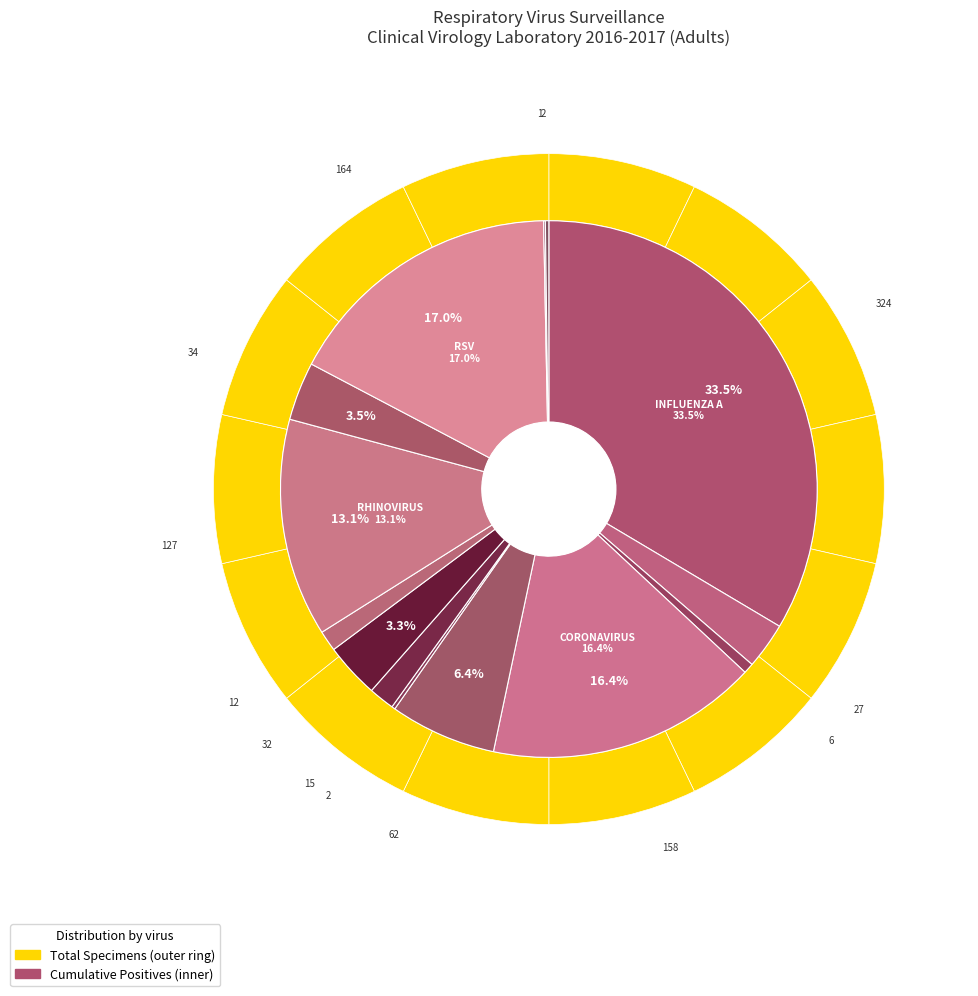

What portion of the pie excludes INFLUENZA B?

97.2%